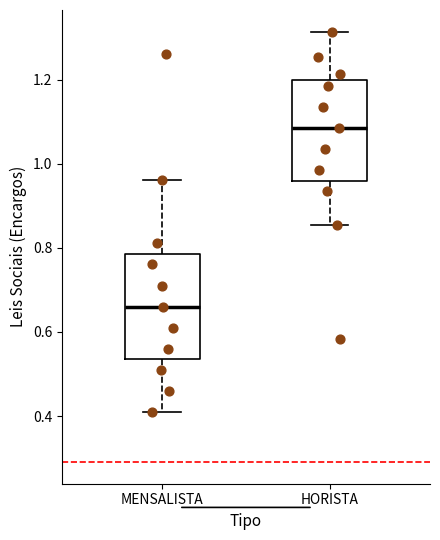

Reading left to right, read every box against the y-axis: the position of its median line, the range the box covers, and the ends of its whiskers. The values are not printed on the chart, so give them approximately, as read against the axis.

MENSALISTA: median 0.66, box 0.54 to 0.78, whiskers 0.42 to 0.96
HORISTA: median 1.08, box 0.96 to 1.20, whiskers 0.86 to 1.32